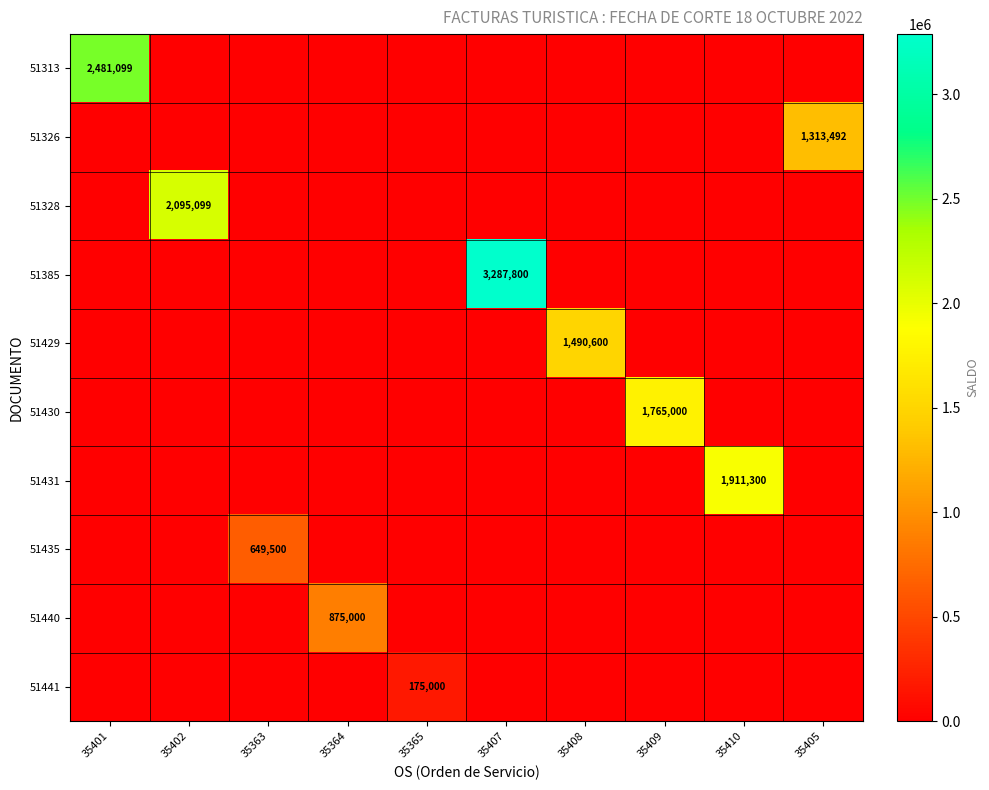

True or false: 51429 has a value of 2118311 at 35408.

False